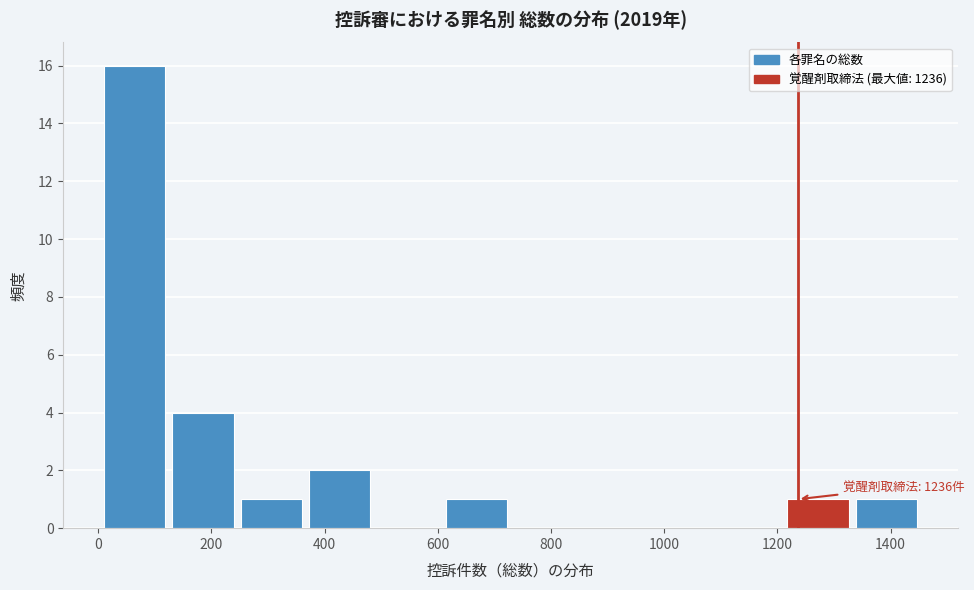

Over which range of the x-axis is the bar tallest?

0 to 120